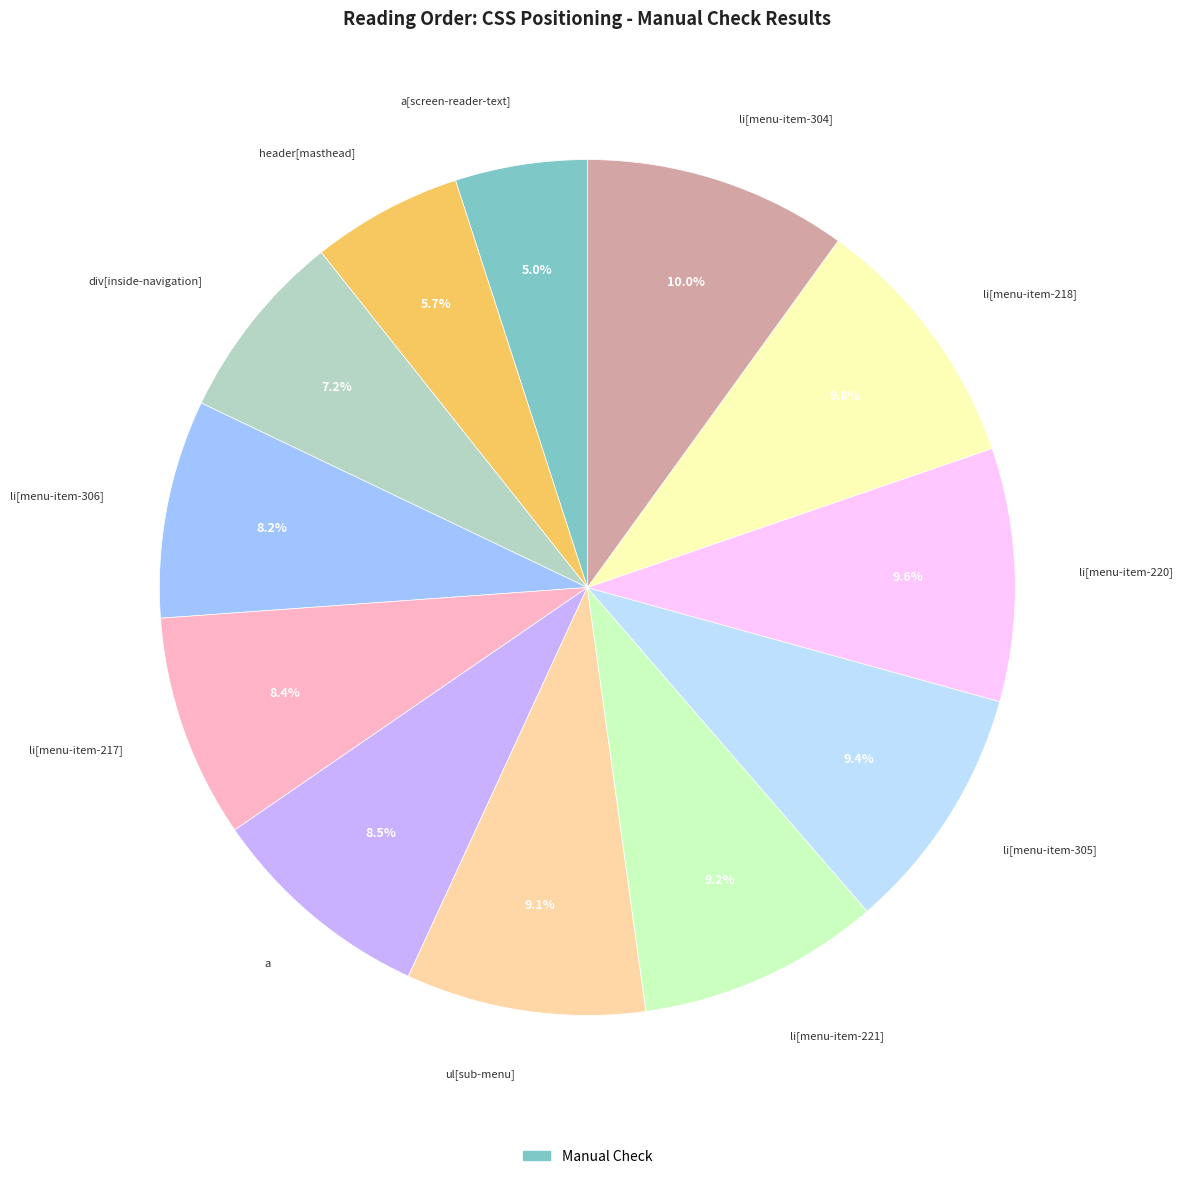

Is there any slice that represents more than half of the pie?

No